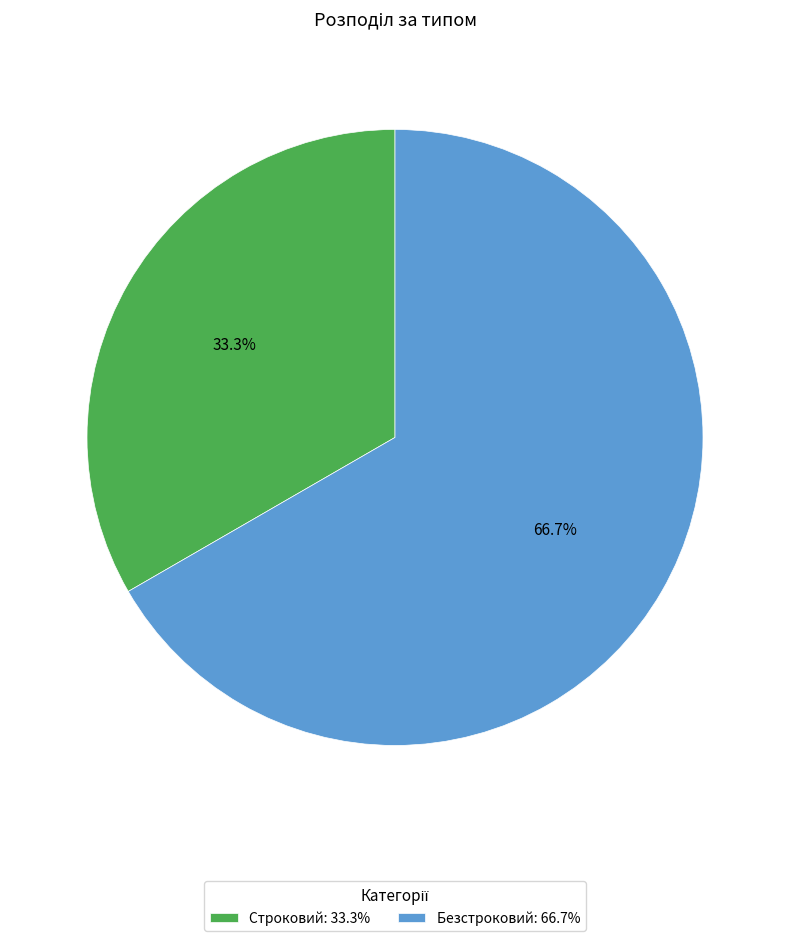

Between Безстроковий: 66.7% and Строковий: 33.3%, which is larger?

Безстроковий: 66.7%